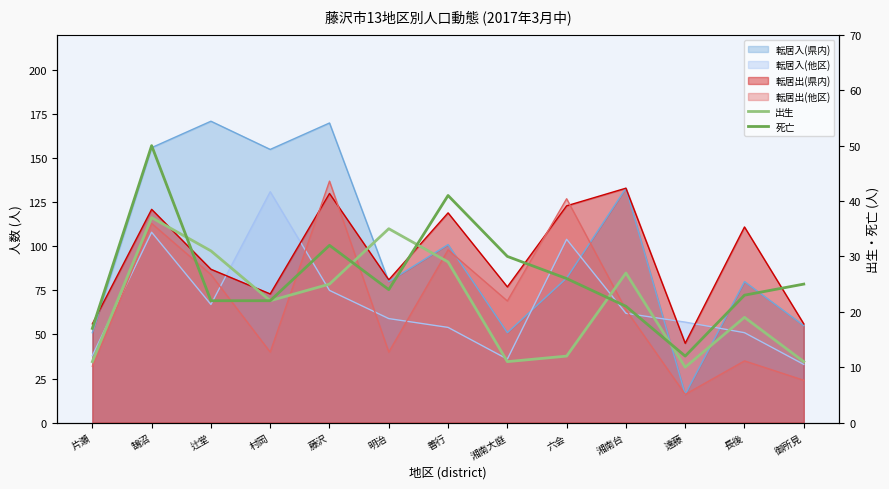

Where is the first local minimum for 死亡?

明治